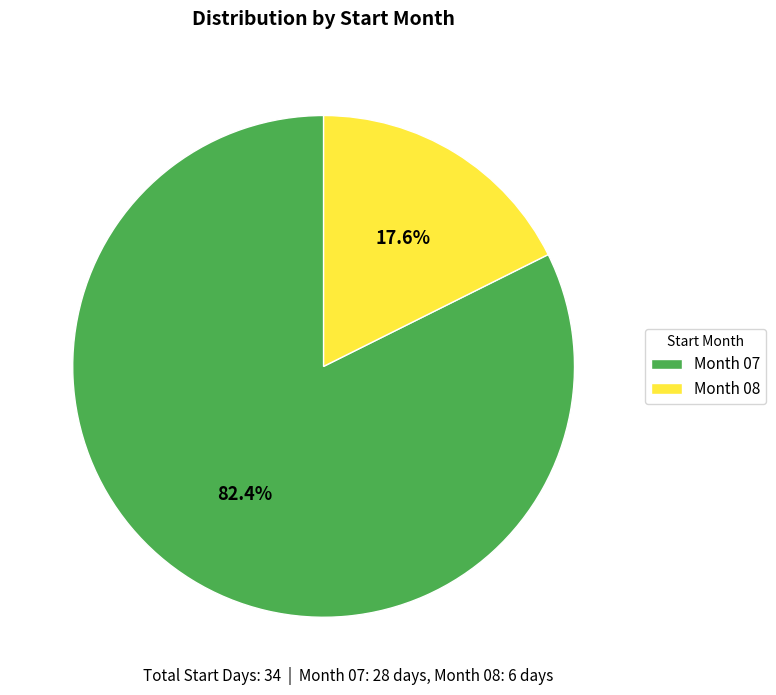

Between Month 07 and Month 08, which is larger?

Month 07